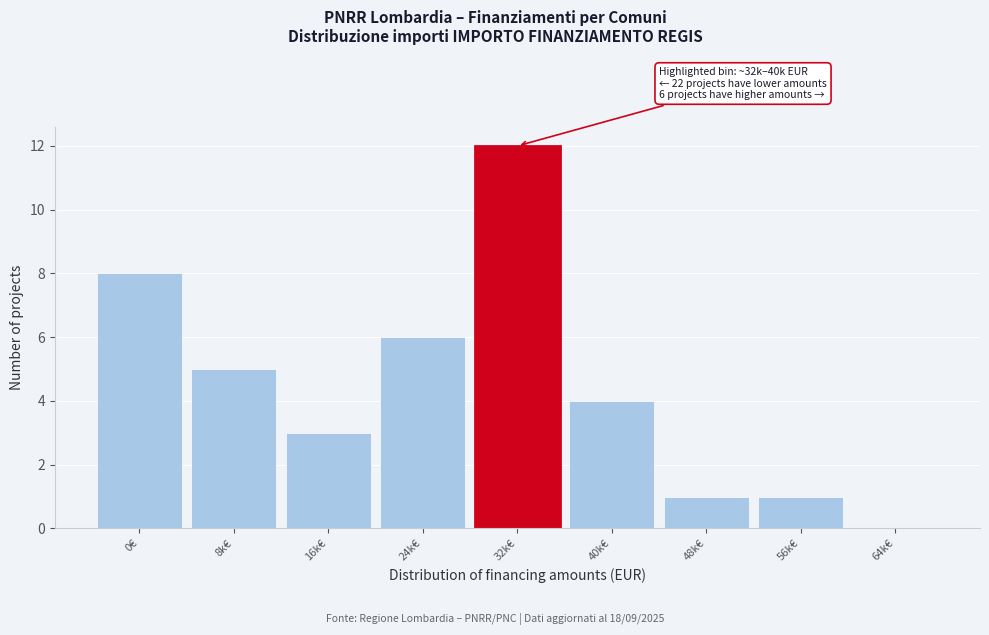

Reading left to right, extract all data points from this chart.

0€=8	8k€=5	16k€=3	24k€=6	32k€=12	40k€=4	48k€=1	56k€=1	64k€=0